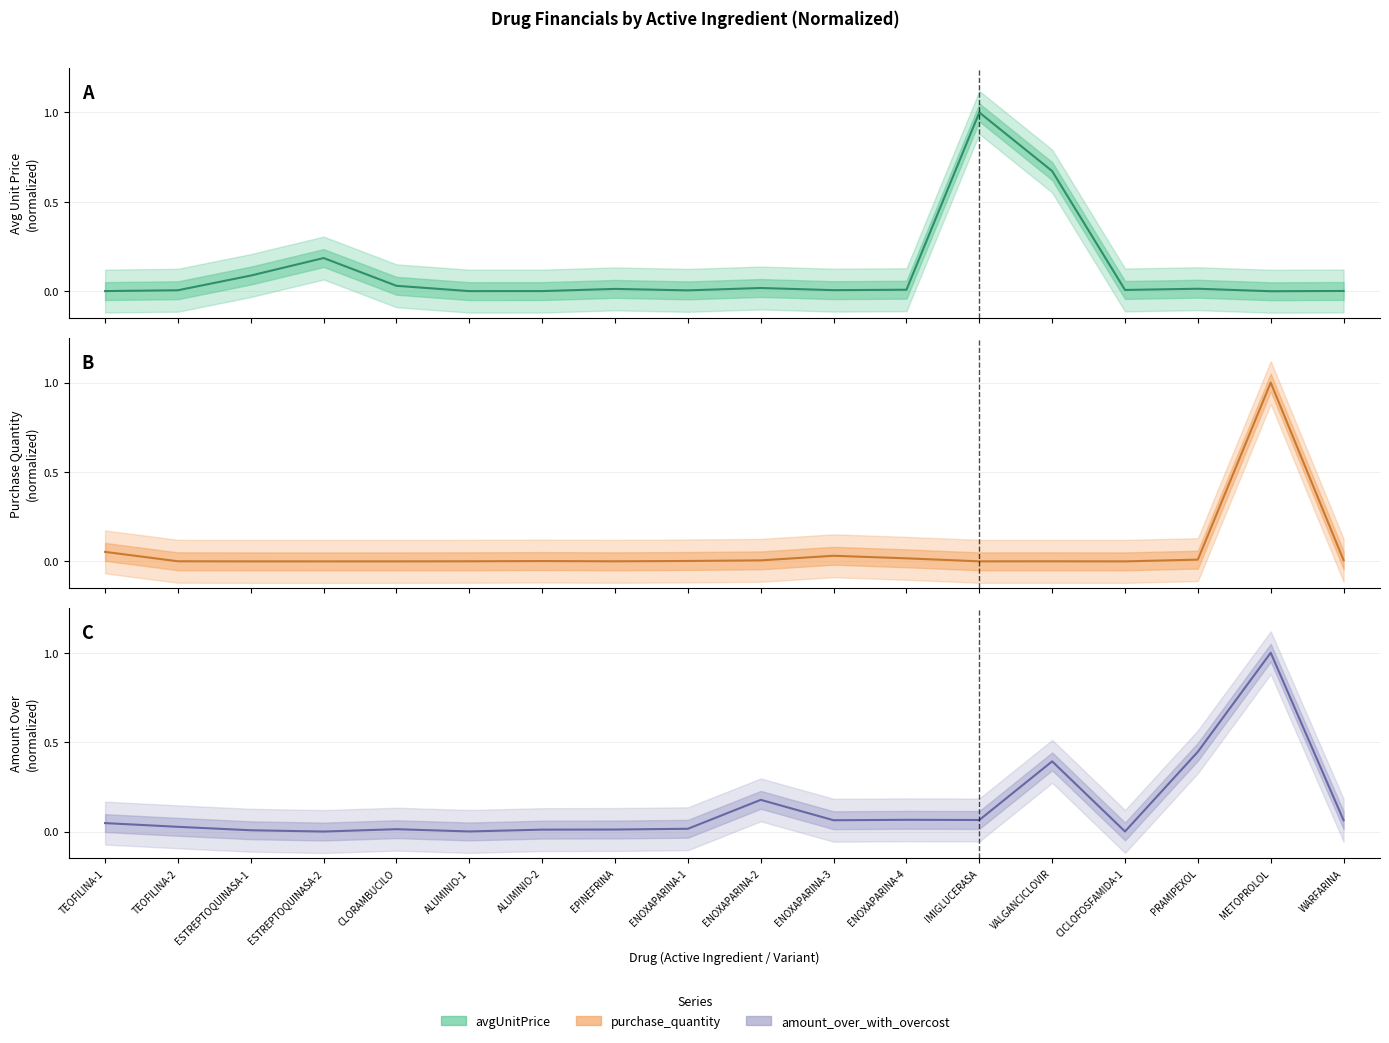

What is the total value across all series at WARFARINA?

0.1